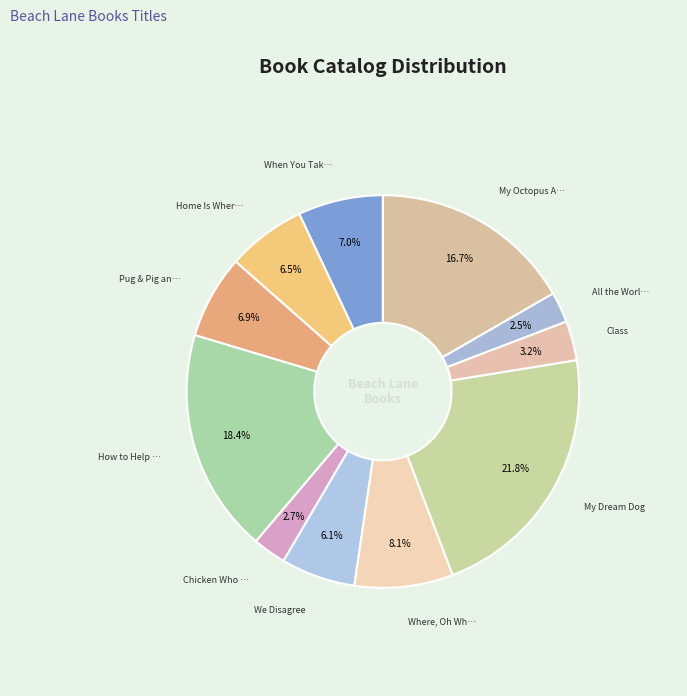

Is there a majority slice in this chart?

No